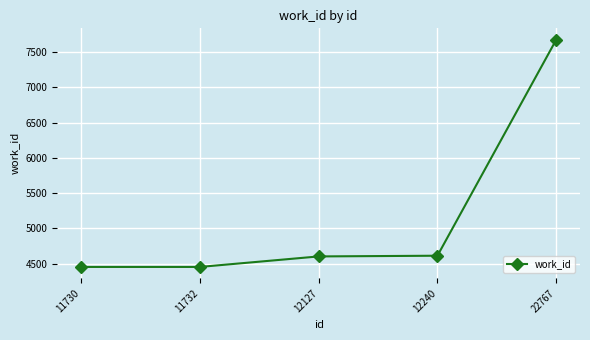

True or false: the data shows 2276 at 11730.

False